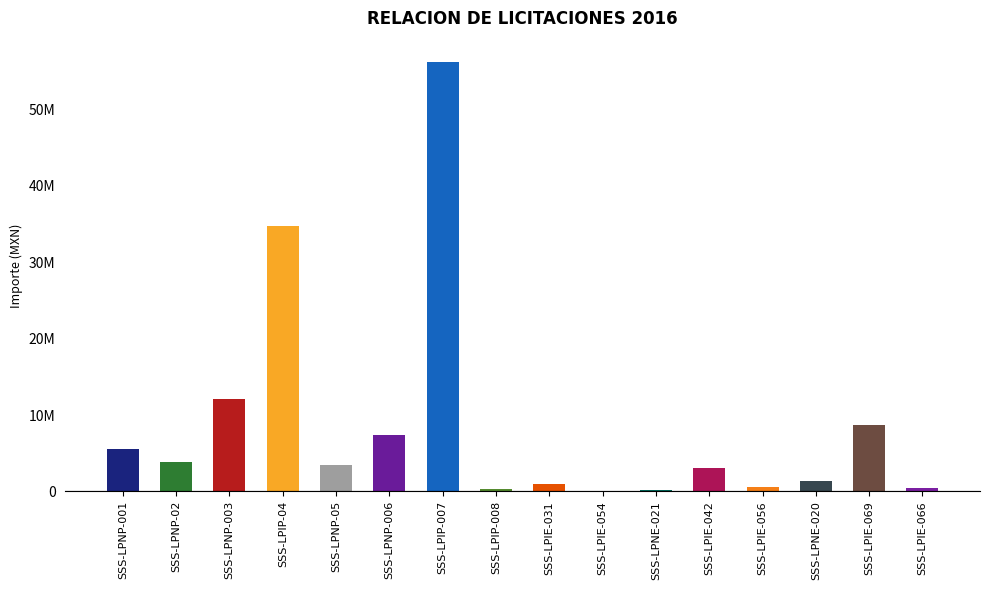

Reading right to left, extract all data points from this chart.

SSS-LPIE-066=500309.0	SSS-LPIE-069=8731878.2	SSS-LPNE-020=1421616.9	SSS-LPIE-056=545100.7	SSS-LPIE-042=3078370.2	SSS-LPNE-021=202510.0	SSS-LPIE-054=67521.0	SSS-LPIE-031=961921.2	SSS-LPIP-008=320368.8	SSS-LPIP-007=56191270.0	SSS-LPNP-006=7389780.0	SSS-LPNP-05=3481531.8	SSS-LPIP-04=34799312.4	SSS-LPNP-003=12062482.7	SSS-LPNP-02=3786416.4	SSS-LPNP-001=5559307.5